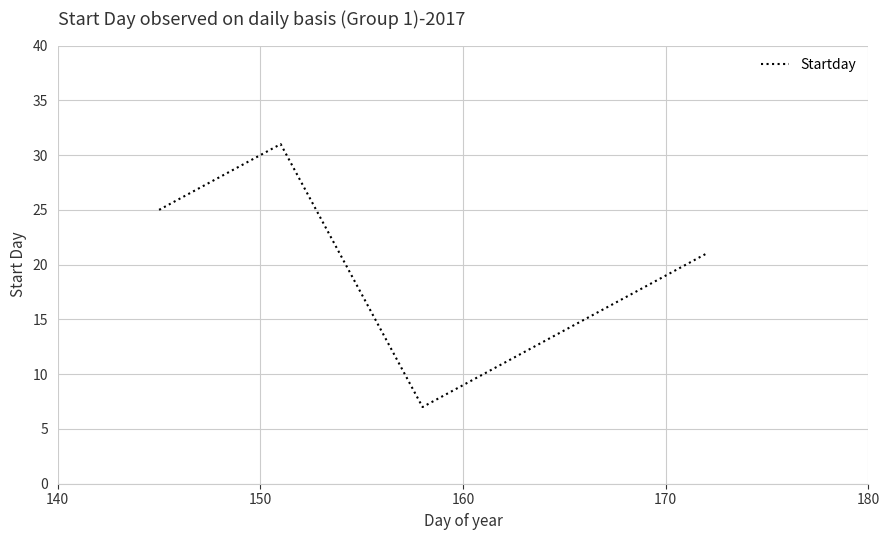

What is the average value?

22